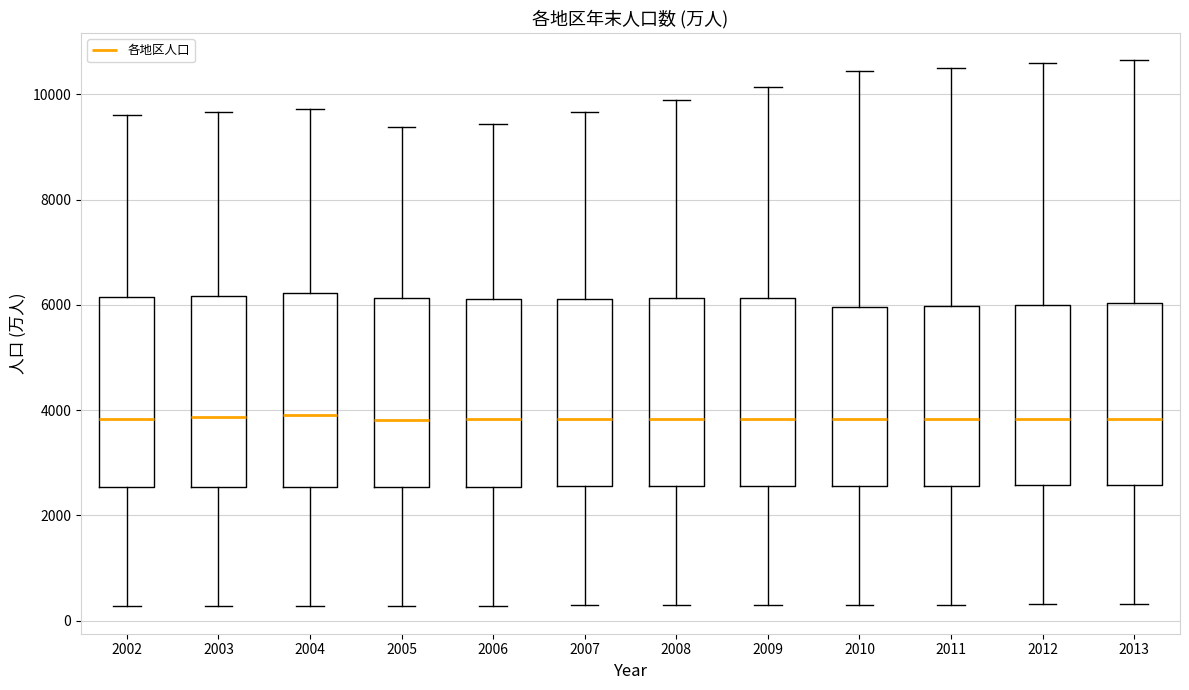

Reading left to right, transcribe this box plot: for each box, give where its median line is, the range the box spans, and where its two whiskers end, as read against the y-axis. The values are not printed on the chart, so give them approximately, as read against the axis.

2002: median 3800, box 2600 to 6200, whiskers 200 to 9600
2003: median 3800, box 2600 to 6200, whiskers 200 to 9600
2004: median 4000, box 2600 to 6200, whiskers 200 to 9800
2005: median 3800, box 2600 to 6200, whiskers 200 to 9400
2006: median 3800, box 2600 to 6200, whiskers 200 to 9400
2007: median 3800, box 2600 to 6200, whiskers 200 to 9600
2008: median 3800, box 2600 to 6200, whiskers 200 to 9800
2009: median 3800, box 2600 to 6200, whiskers 200 to 10200
2010: median 3800, box 2600 to 6000, whiskers 400 to 10400
2011: median 3800, box 2600 to 6000, whiskers 400 to 10600
2012: median 3800, box 2600 to 6000, whiskers 400 to 10600
2013: median 3800, box 2600 to 6000, whiskers 400 to 10600